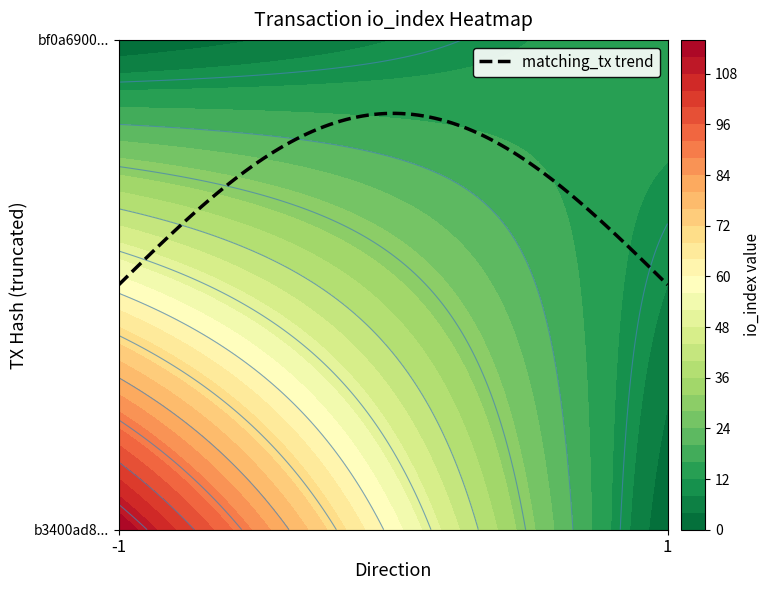

What is the difference between the maximum and minimum values in the b3400ad8baf8147e7040469633e7159768f8727 series?

117